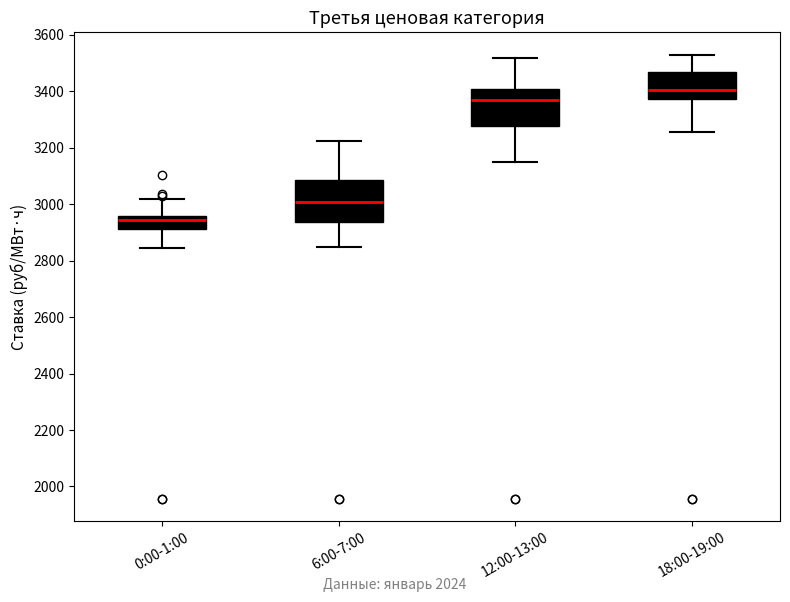

Reading left to right, transcribe this box plot: for each box, give where its median line is, the range the box spans, and where its two whiskers end, as read against the y-axis. The values are not printed on the chart, so give them approximately, as read against the axis.

0:00-1:00: median 2940, box 2920 to 2960, whiskers 2840 to 3020
6:00-7:00: median 3000, box 2940 to 3080, whiskers 2840 to 3220
12:00-13:00: median 3360, box 3280 to 3400, whiskers 3160 to 3520
18:00-19:00: median 3400, box 3380 to 3460, whiskers 3260 to 3540